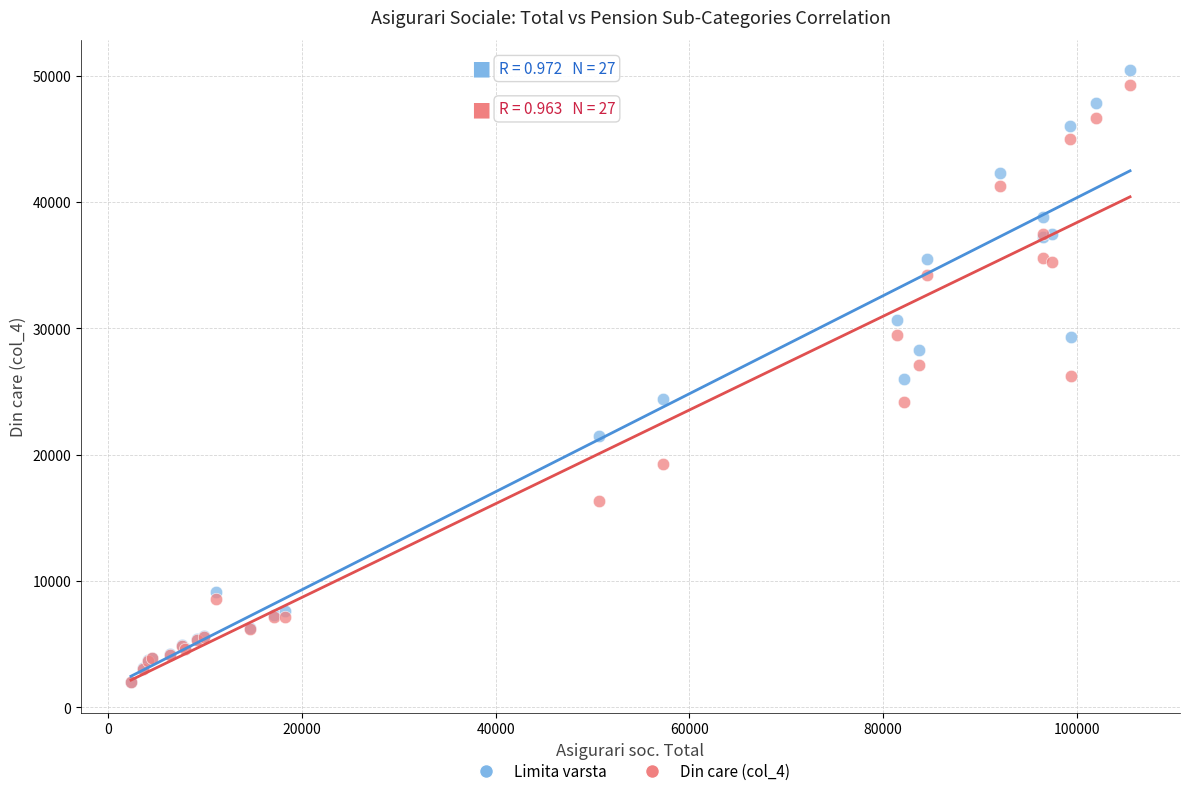

What are all the series names shown in the legend?

Limita varsta, Din care (col_4)